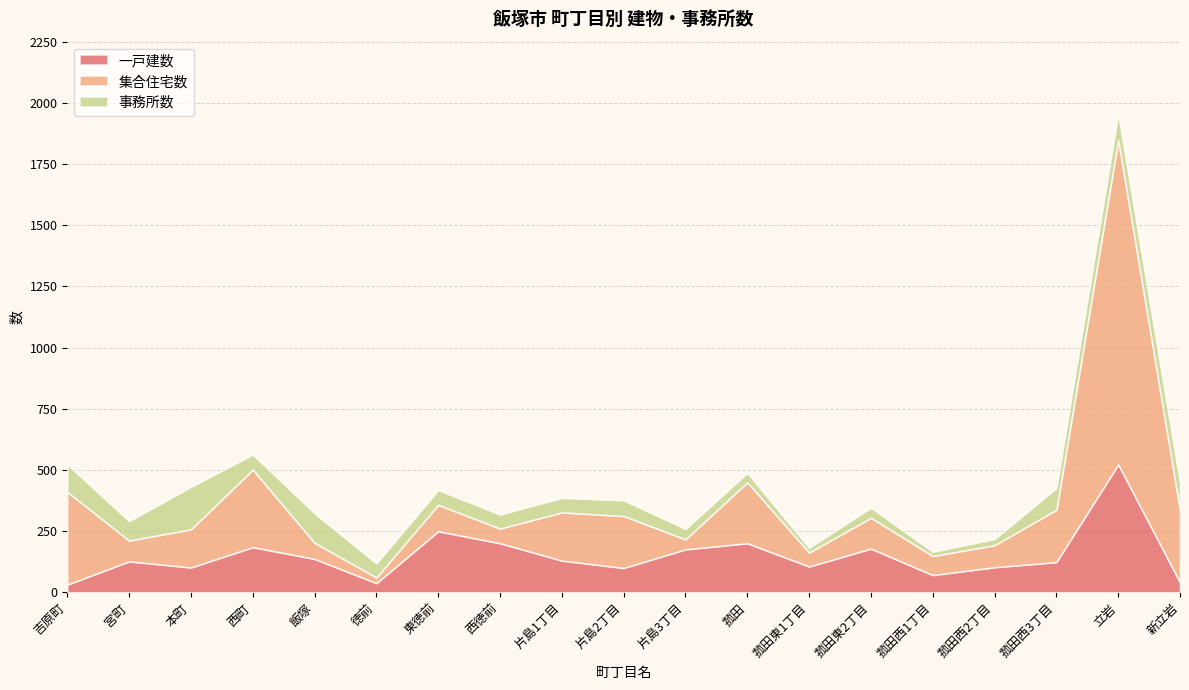

Reading right to left, extract all data points from this chart.

一戸建数: 41	523	124	103	71	179	106	201	176	100	130	201	250	38	137	185	102	127	32
集合住宅数: 296	1326	214	90	78	126	57	249	41	212	197	60	108	23	66	317	156	85	379
事務所数: 109	105	88	25	17	41	19	38	42	64	59	57	60	57	120	61	173	79	112